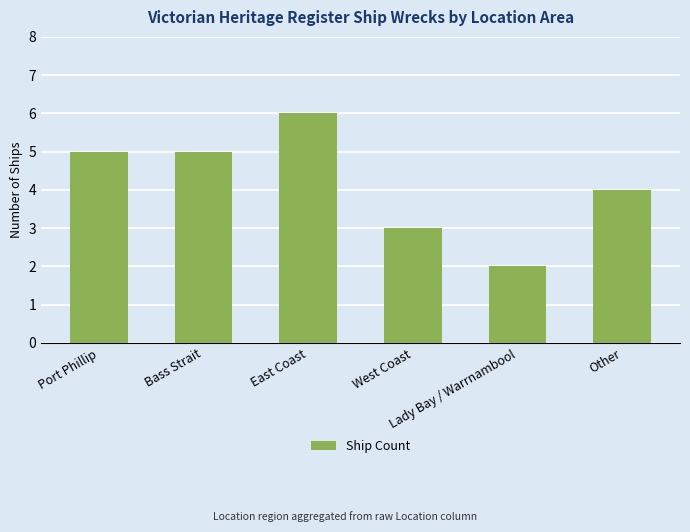

The value at Other is 2. True or false?

False